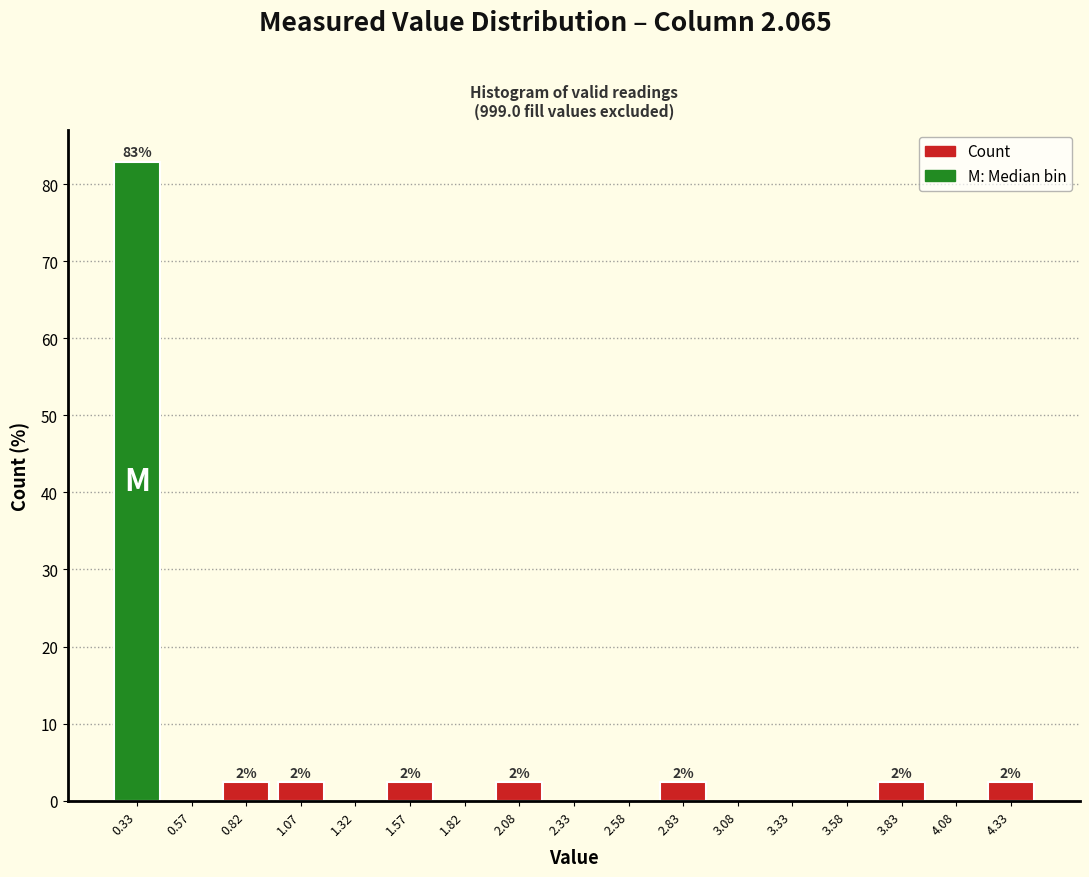

Which range on the x-axis has the tallest bar?

0.20 to 0.45